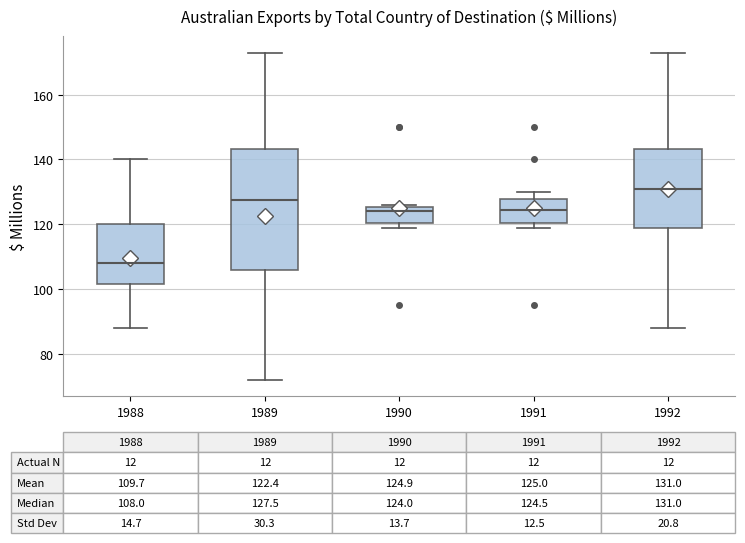

Comparing the boxes themselves (not the whiskers), which one is the tallest?

1989